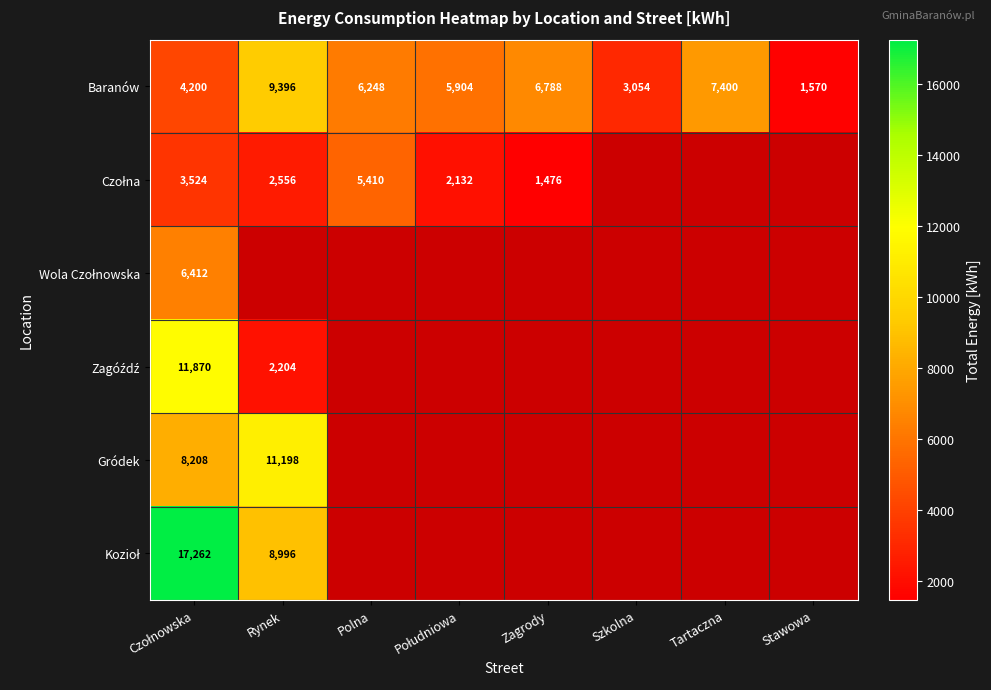

The value of Gródek at Rynek is 11198. True or false?

True